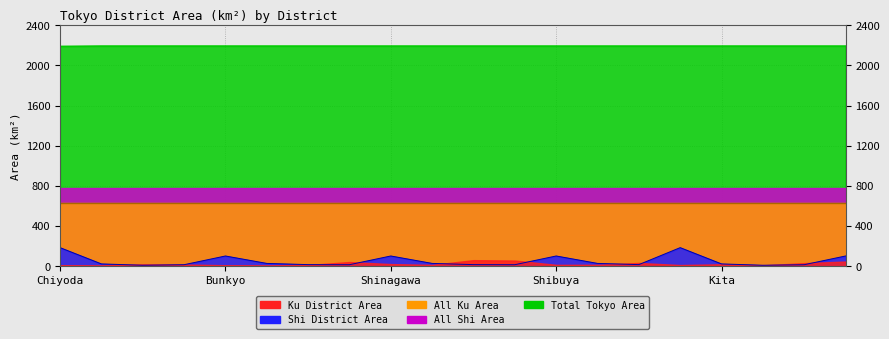

What is the difference between the second highest and minimum values in the total_tokyo series?

3.0